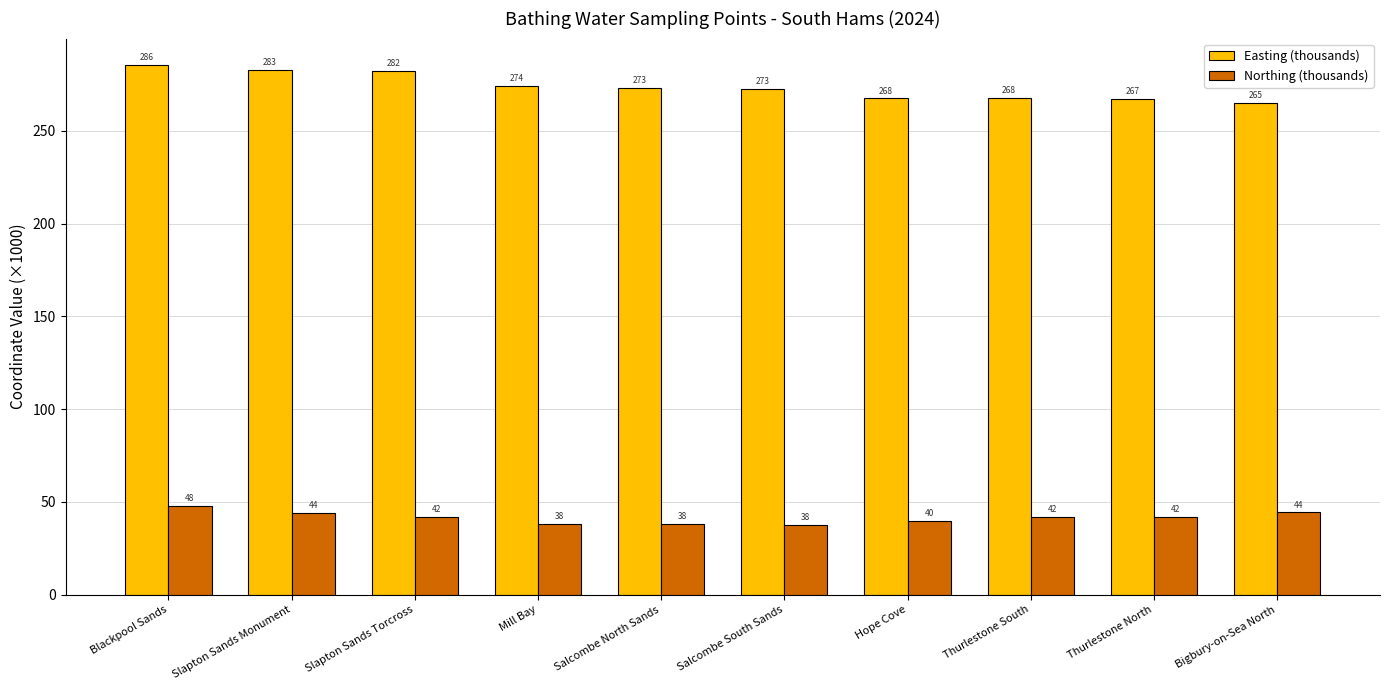

What is the value of the Northing (thousands) bar at the 10th from the left?

44.3